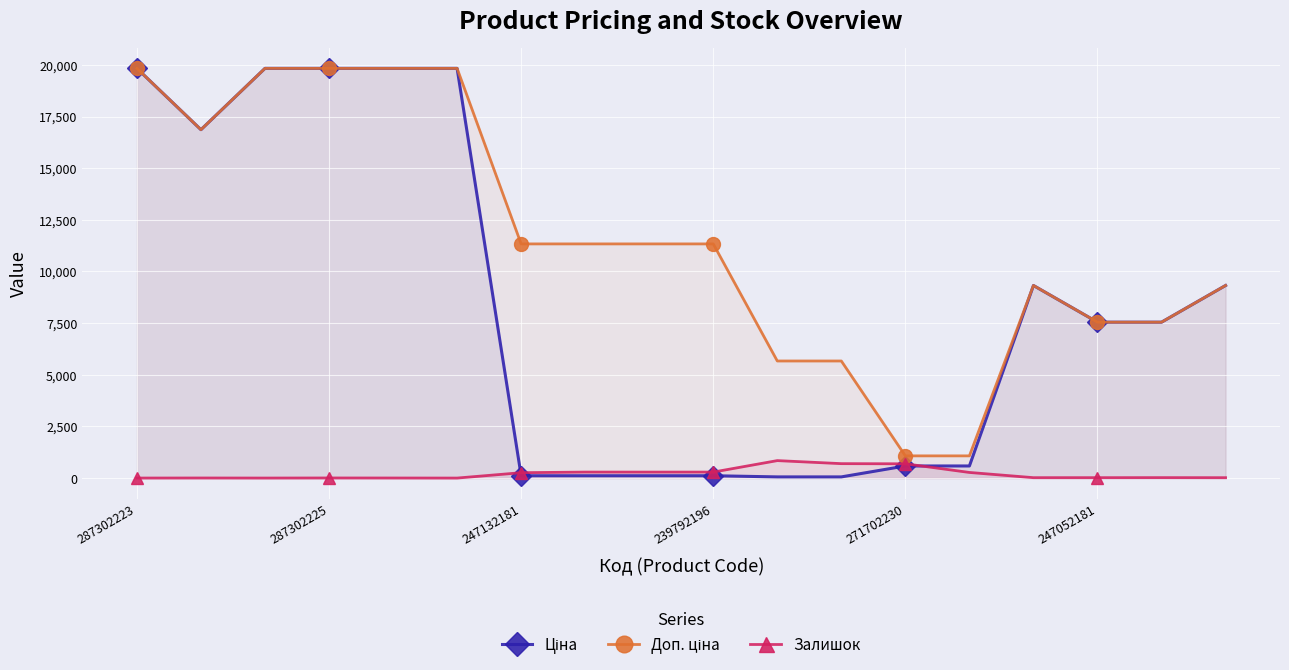

At which label does Доп. ціна first exceed 11334?

287302223